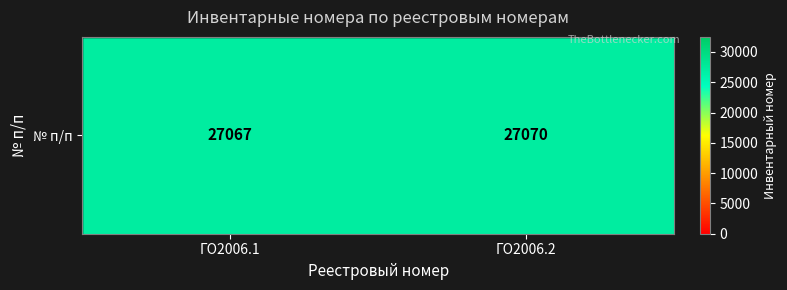

How many data points does each series have?

2